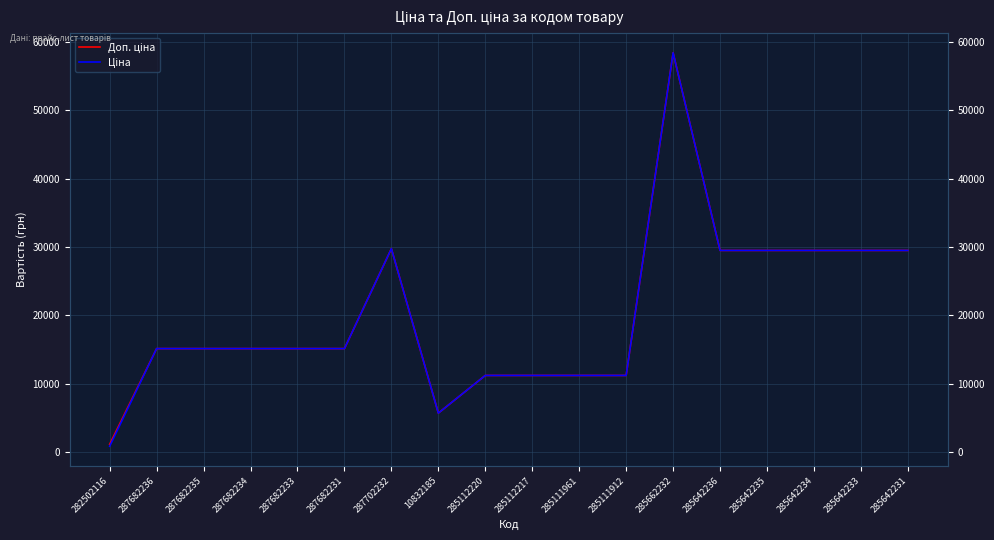

True or false: Ціна and Доп. ціна cross at least once.

False